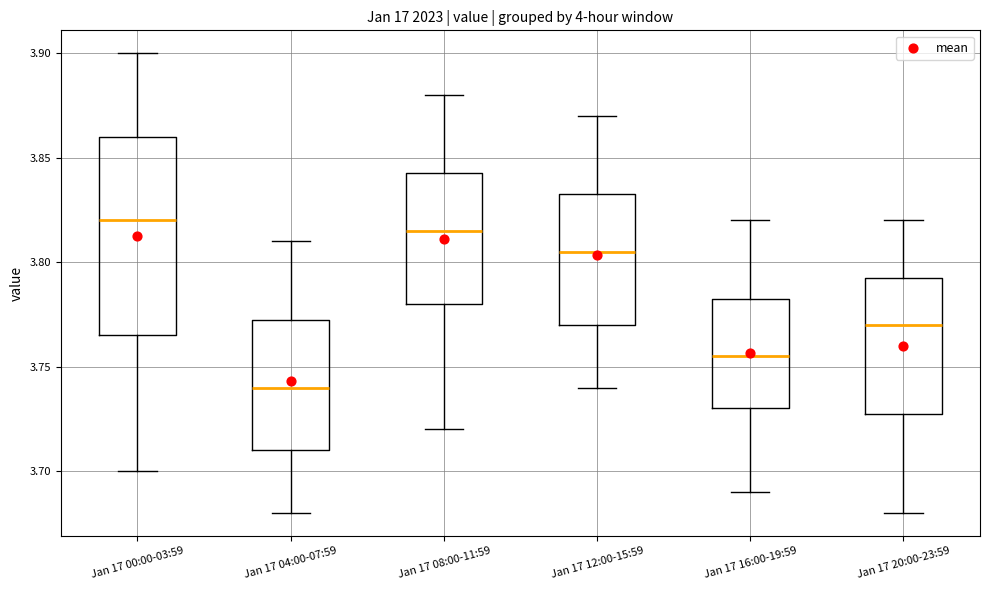

Reading left to right, read every box against the y-axis: the position of its median line, the range the box covers, and the ends of its whiskers. The values are not printed on the chart, so give them approximately, as read against the axis.

Jan 17 00:00-03:59: median 3.820, box 3.765 to 3.860, whiskers 3.700 to 3.900
Jan 17 04:00-07:59: median 3.740, box 3.710 to 3.775, whiskers 3.680 to 3.810
Jan 17 08:00-11:59: median 3.815, box 3.780 to 3.845, whiskers 3.720 to 3.880
Jan 17 12:00-15:59: median 3.805, box 3.770 to 3.835, whiskers 3.740 to 3.870
Jan 17 16:00-19:59: median 3.755, box 3.730 to 3.785, whiskers 3.690 to 3.820
Jan 17 20:00-23:59: median 3.770, box 3.730 to 3.795, whiskers 3.680 to 3.820